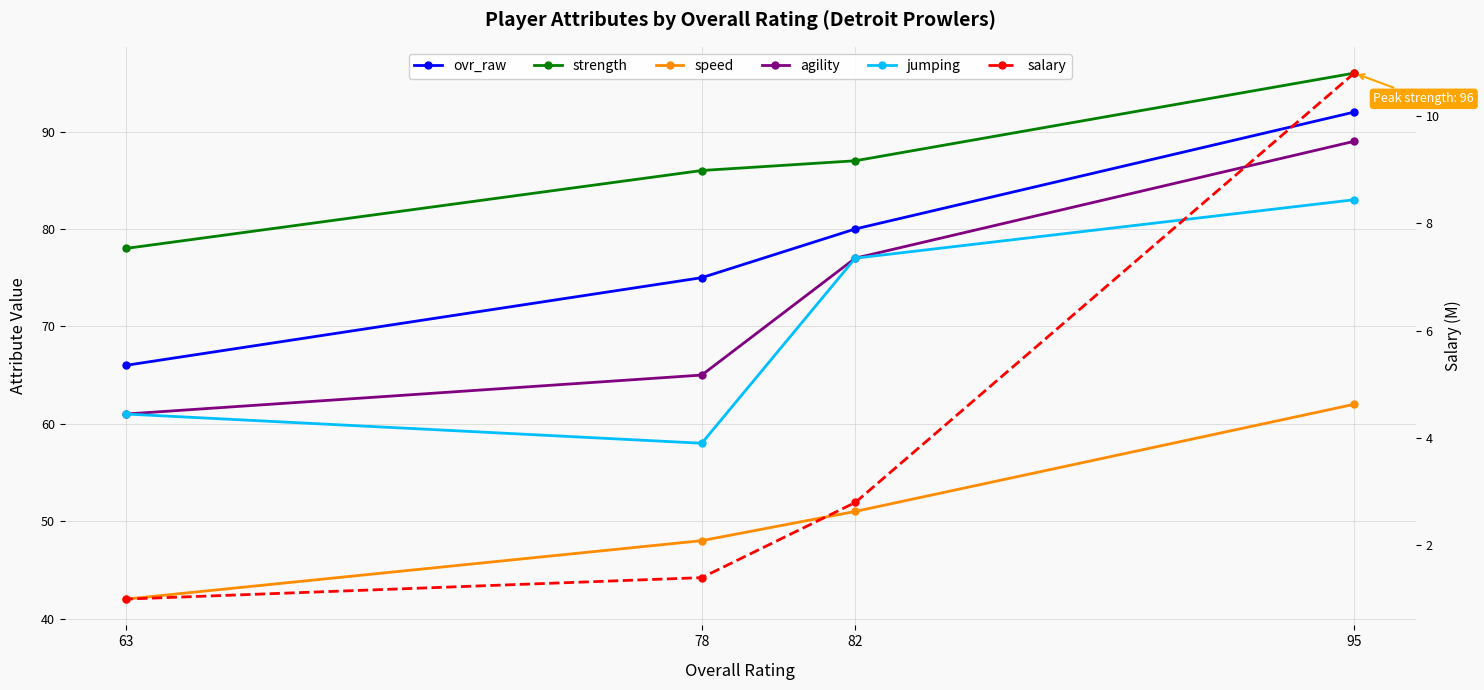

What is the difference between the jumping values at 95 and 82?

6.0